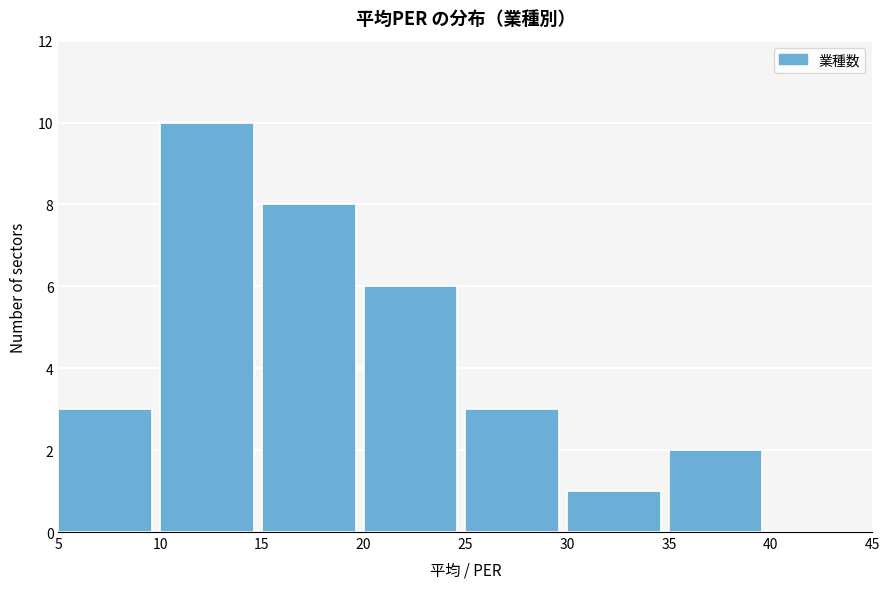

How tall is the bar that spans 25 to 30 on the x-axis? The values are not printed on the chart, so give them approximately, as read against the axis.

3